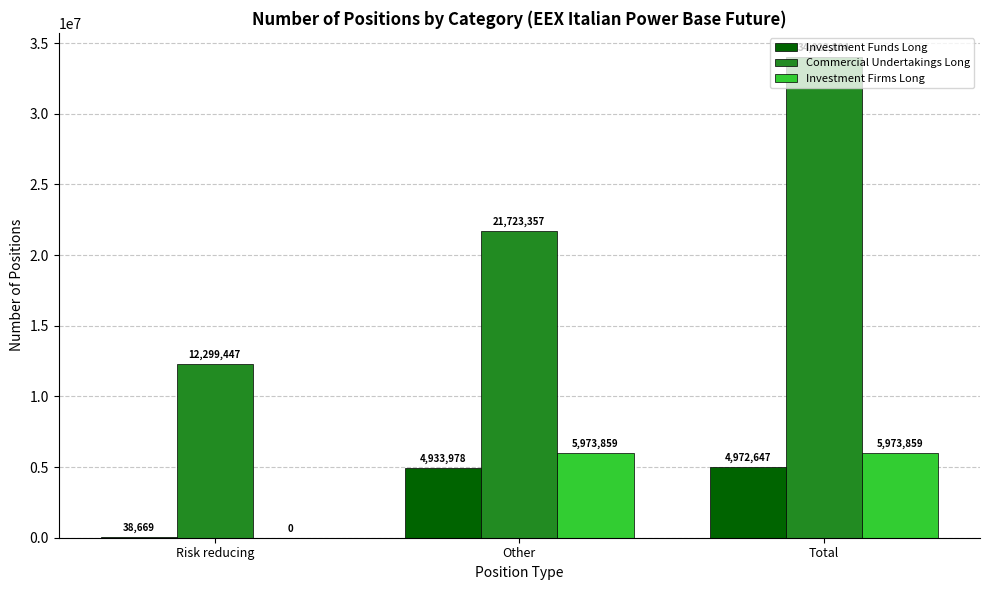

The value of Investment Funds Long at Total is 3270185. True or false?

False